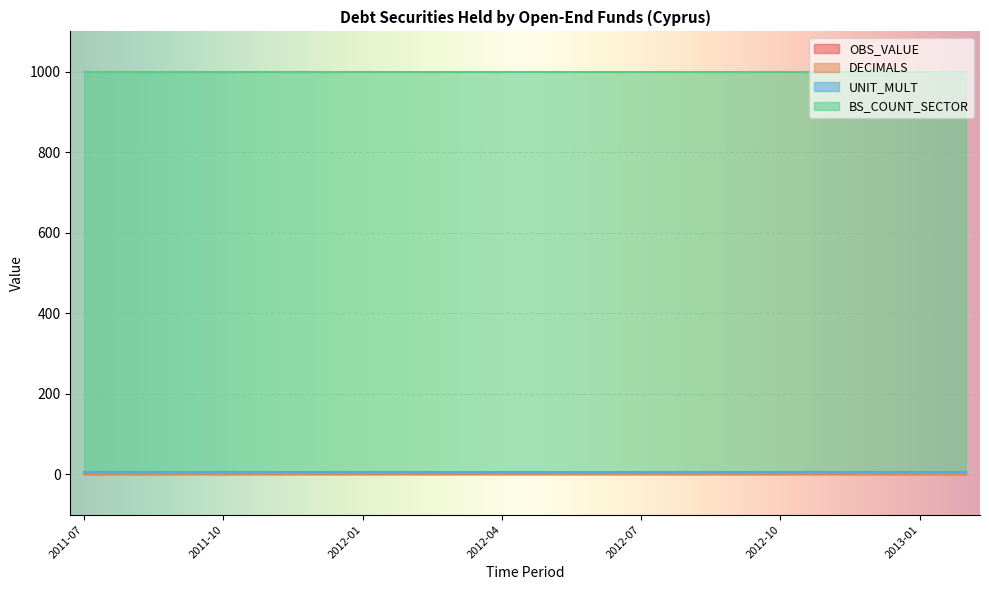

Is the value of DECIMALS at 2012-04 greater than the value of BS_COUNT_SECTOR at 2011-10?

No